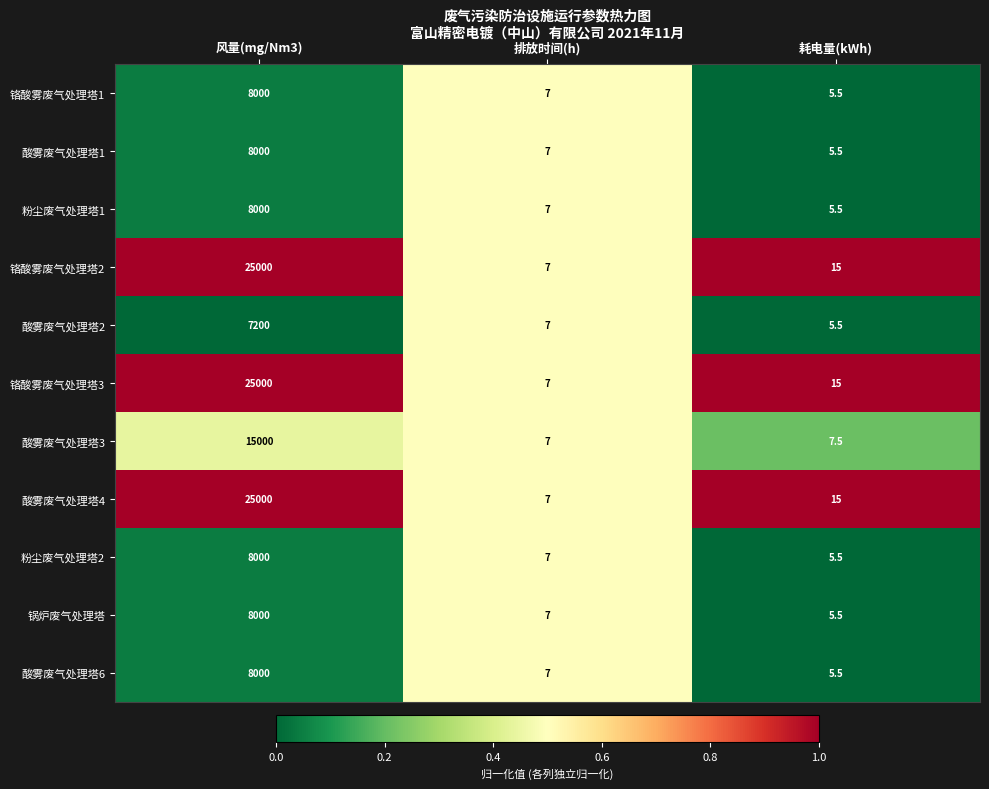

List the labels in order of 粉尘废气处理塔1 value, largest first.

风量(mg/Nm3), 排放时间(h), 耗电量(kWh)